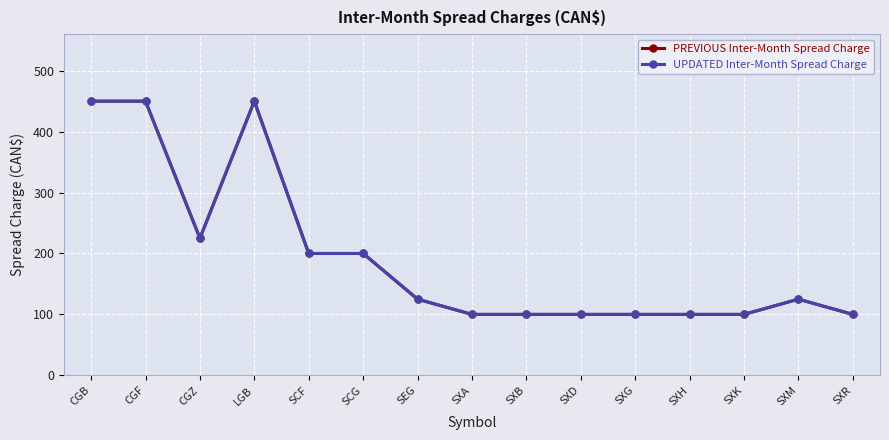

The PREVIOUS Inter-Month Spread Charge series shows 303 at CGZ. True or false?

False